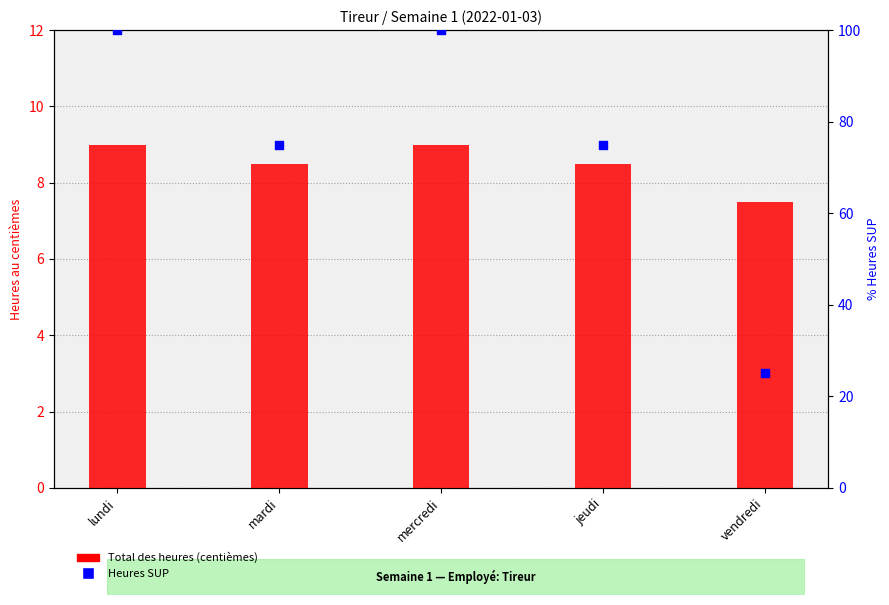

What is the total value across all series at lundi?

109.0